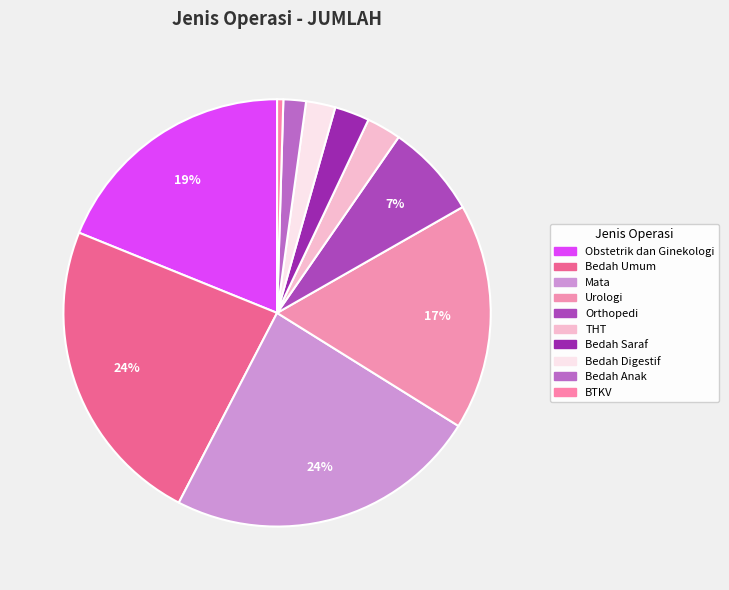

Count the number of slices in the pie.

10